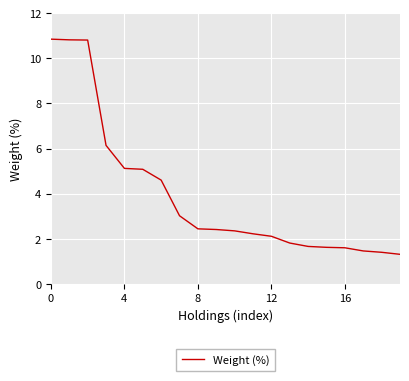

What is the minimum value shown in the chart?

1.3